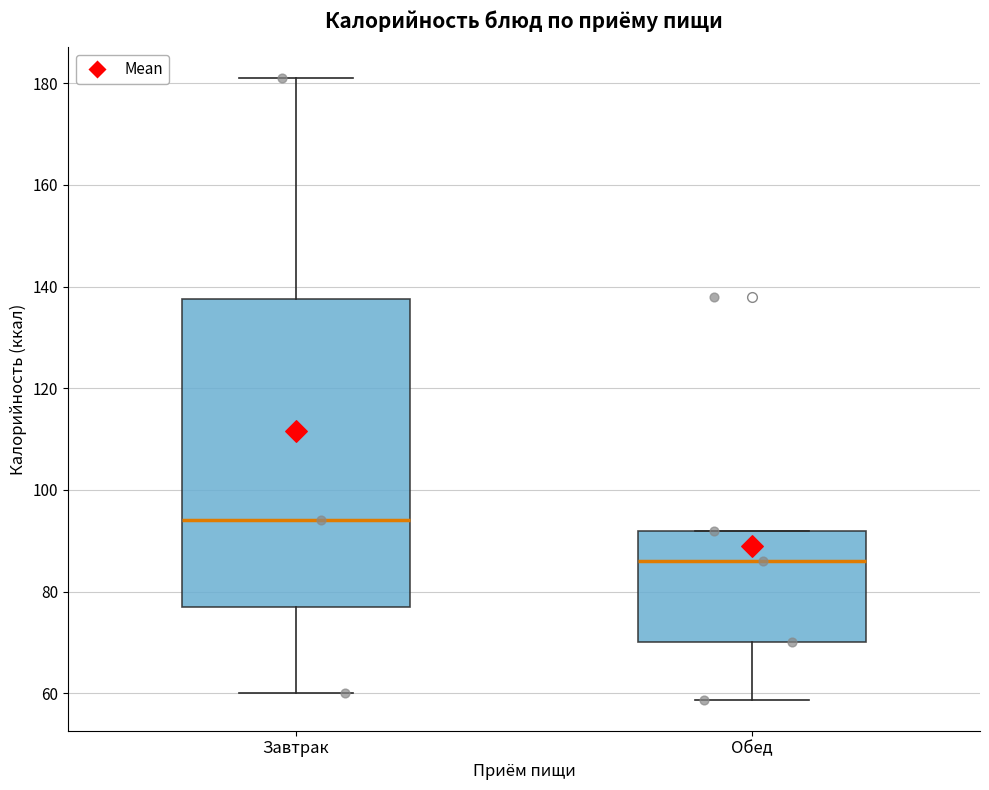

Where is the upper edge of the box for Завтрак on the y-axis? The values are not printed on the chart, so give them approximately, as read against the axis.

138